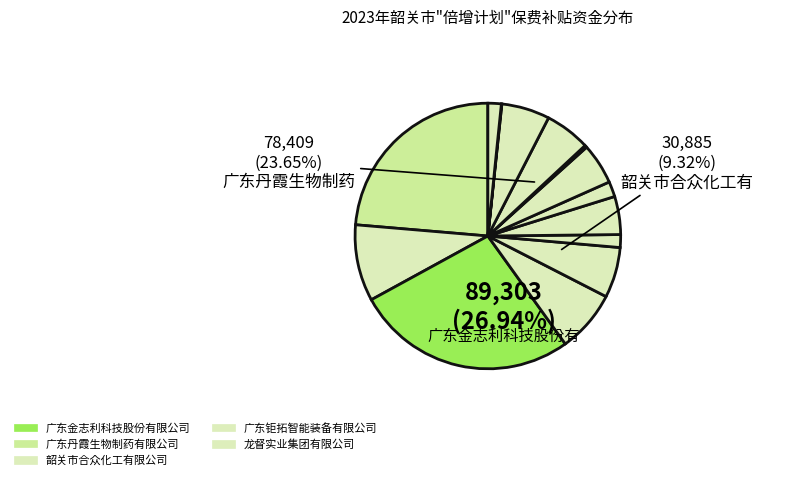

How much of the chart is everything except 广东丹霞生物制药有限公司?

76.3%